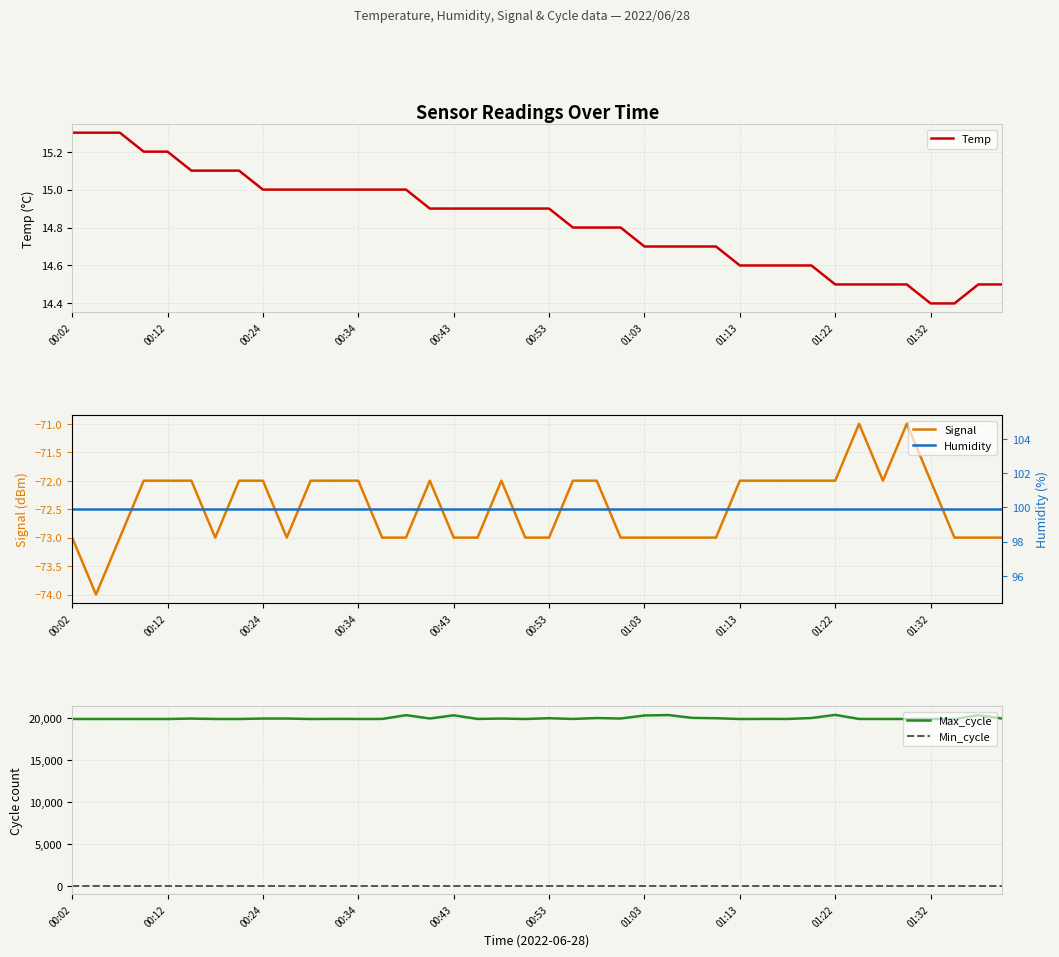

Which series has the largest total across all categories?

Max_cycle